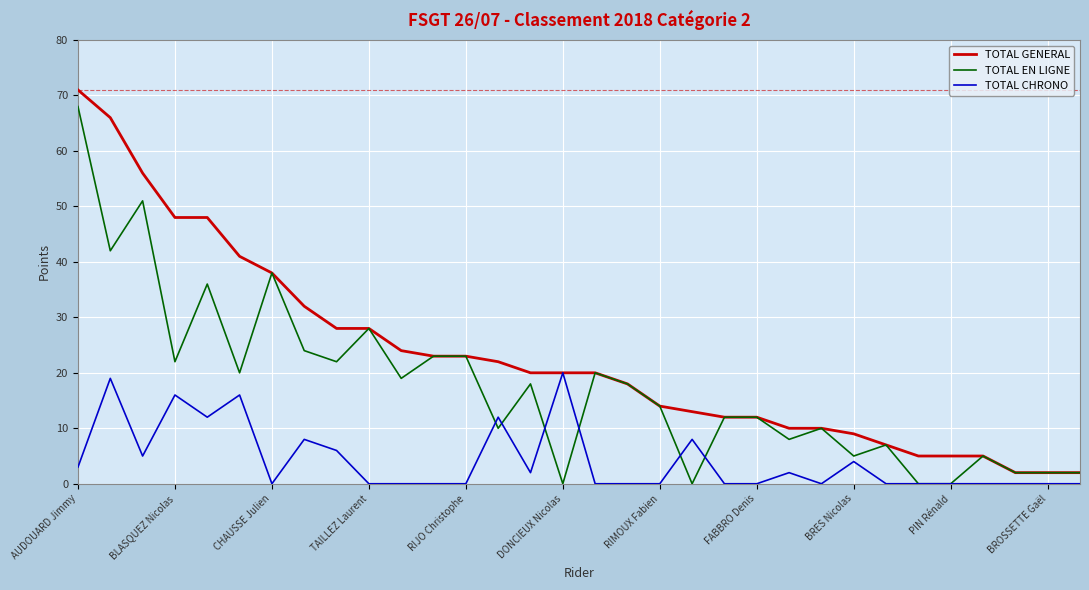

Which series has the largest total across all categories?

TOTAL GENERAL